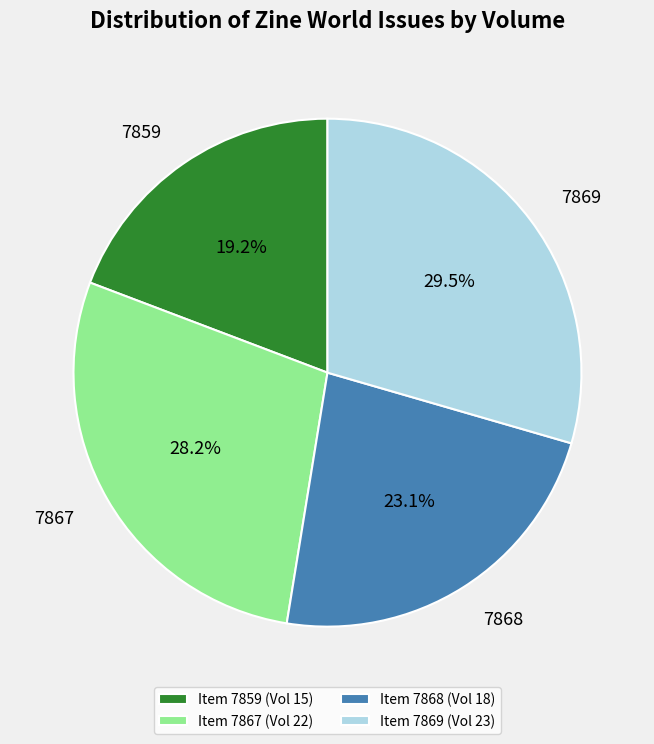

Does 7869 account for over 50% of the chart?

No